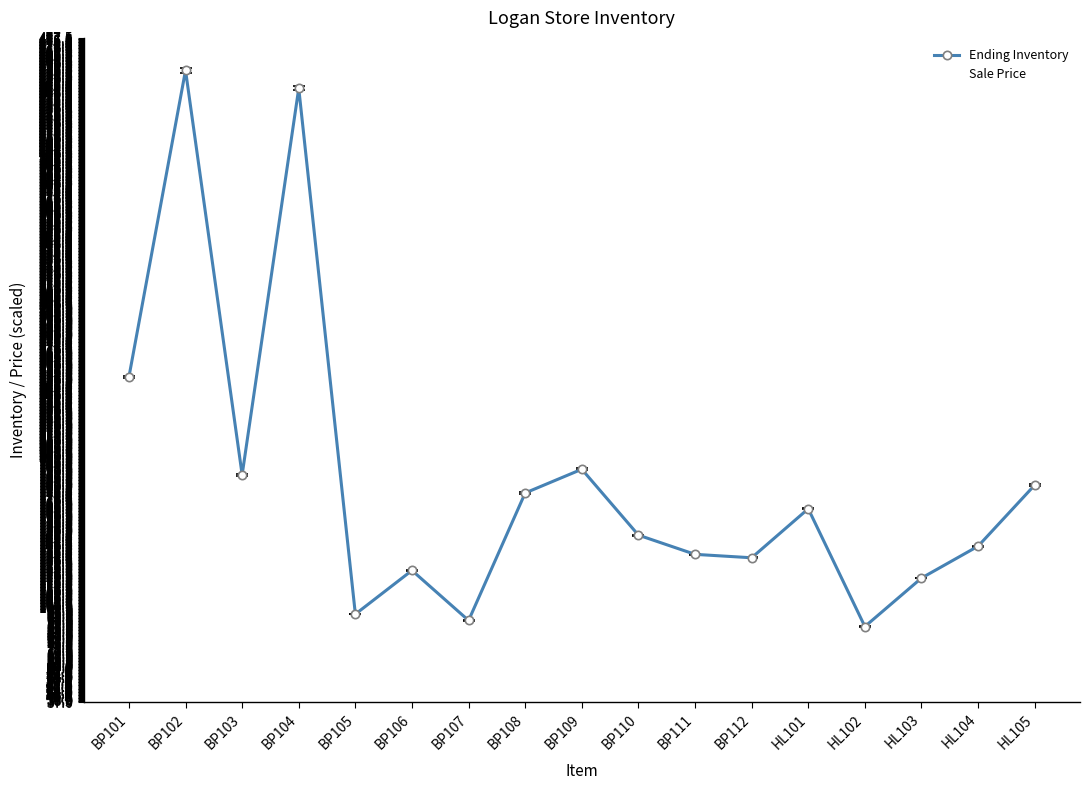

What is the maximum value shown in the chart?

456.0